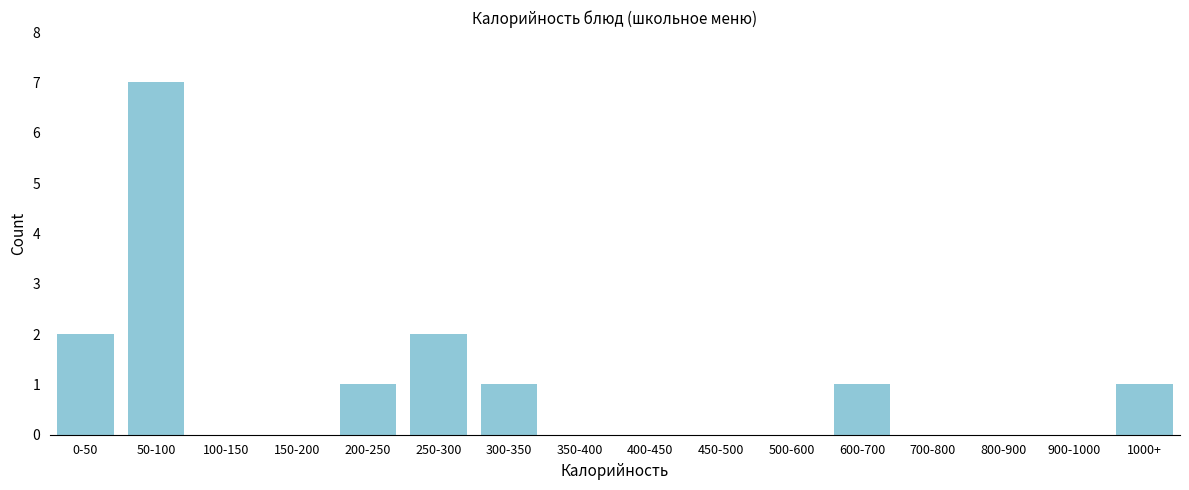

Reading left to right, transcribe all the data shown in this chart.

0-50=2	50-100=7	100-150=0	150-200=0	200-250=1	250-300=2	300-350=1	350-400=0	400-450=0	450-500=0	500-600=0	600-700=1	700-800=0	800-900=0	900-1000=0	1000+=1